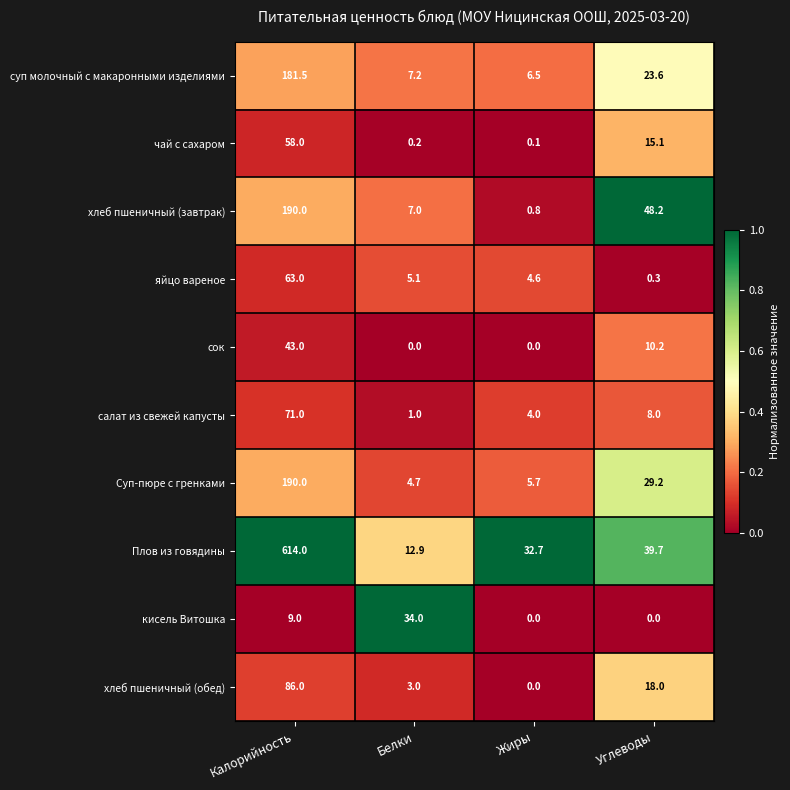

The сок series shows 3.8 at Углеводы. True or false?

False